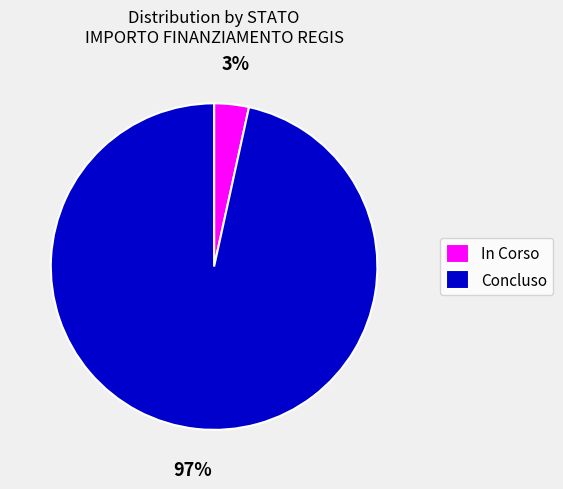

Count the number of slices in the pie.

2